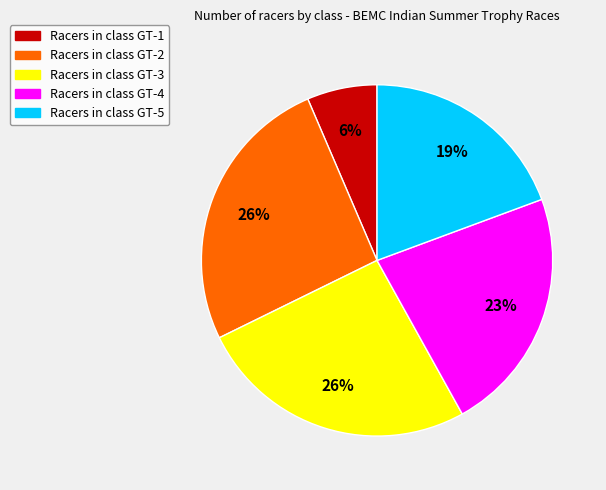

Is there a majority slice in this chart?

No